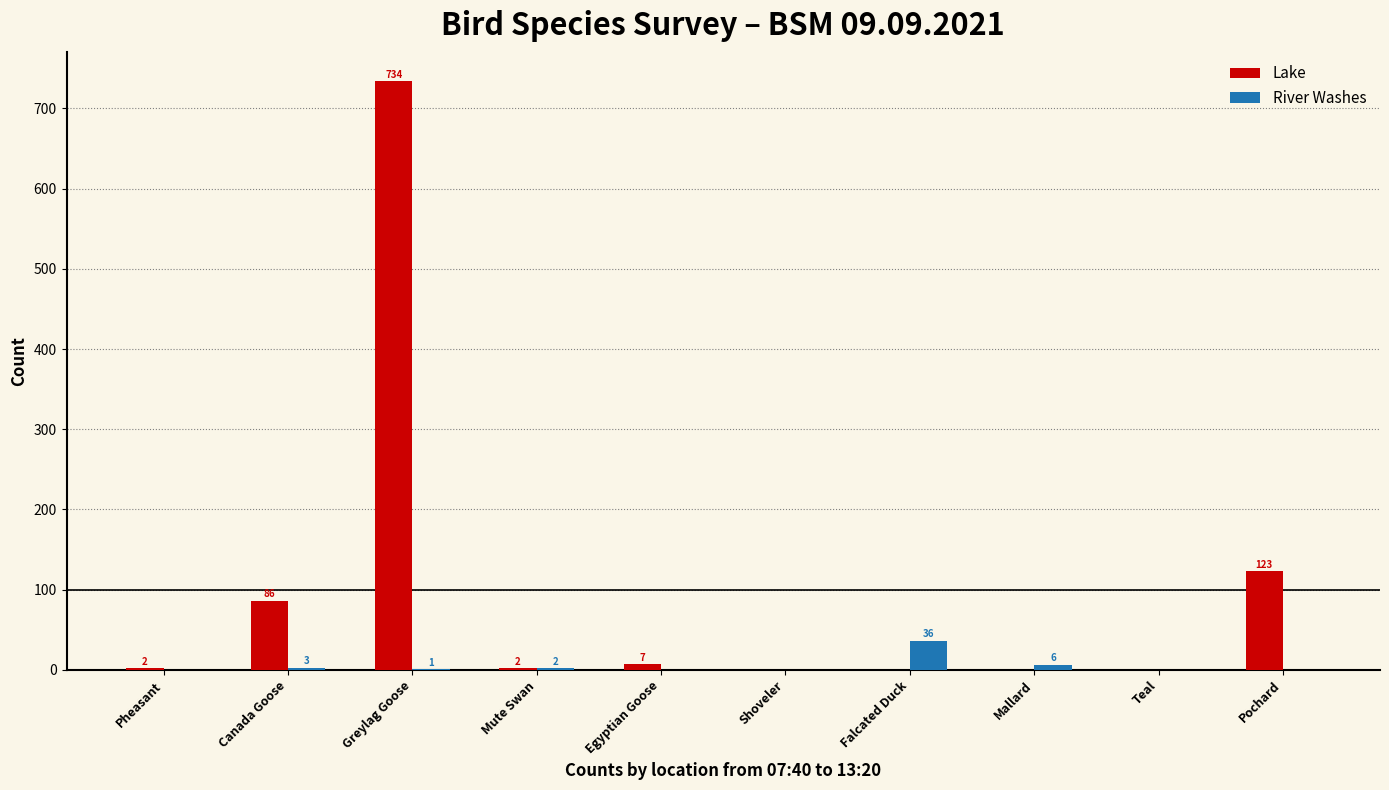

Is it true that River Washes equals 36 at Falcated Duck?

True